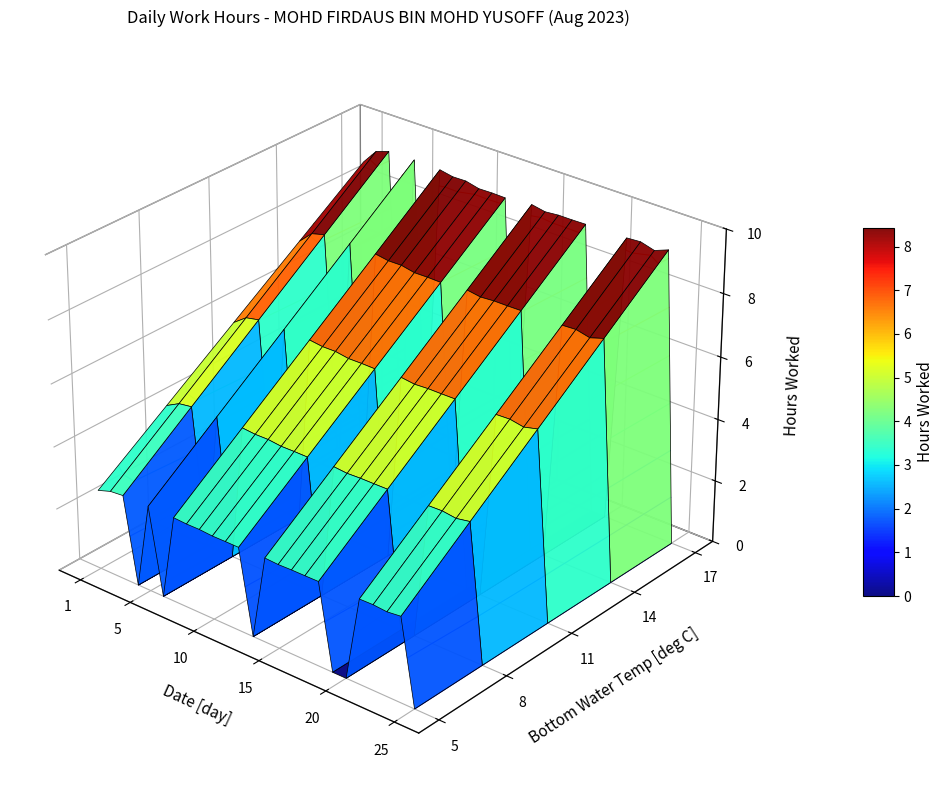

What value does the 2 series have at 11?

9.1